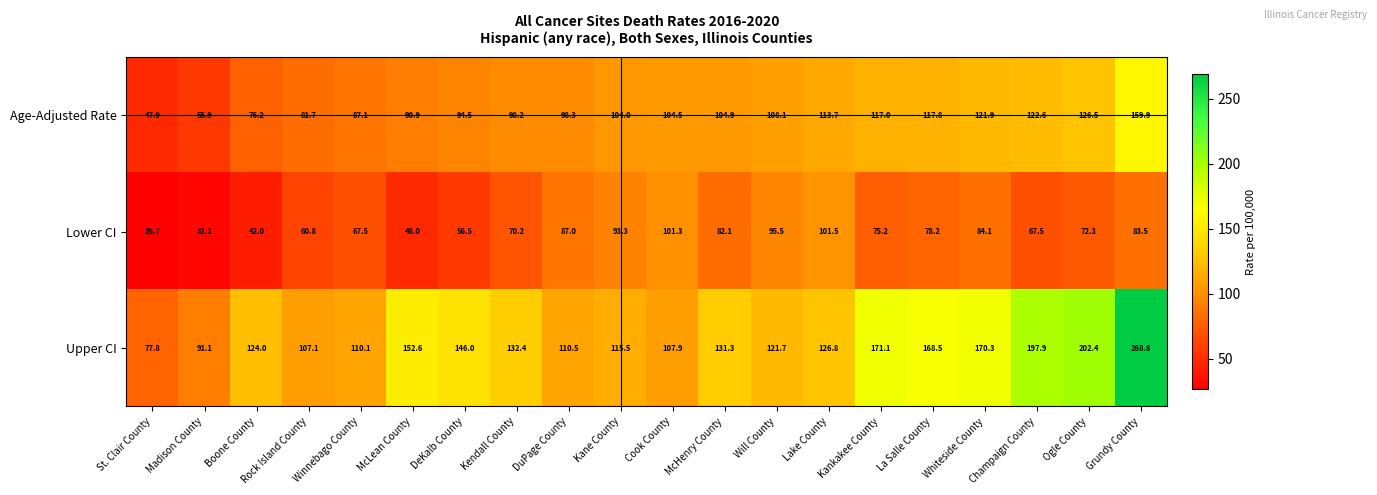

True or false: Lower CI has a value of 126.3 at Grundy County.

False